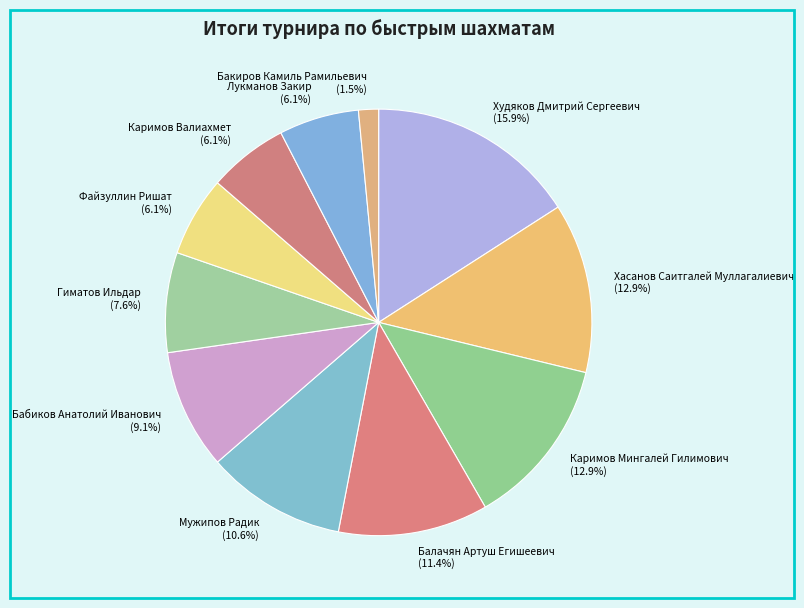

How many slices are in this pie chart?

11